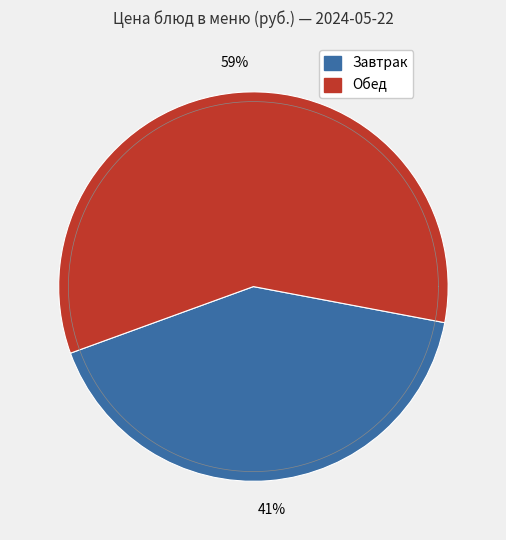

Is it true that Макароны отварные с маслом сливочным is 13% of the pie?

False